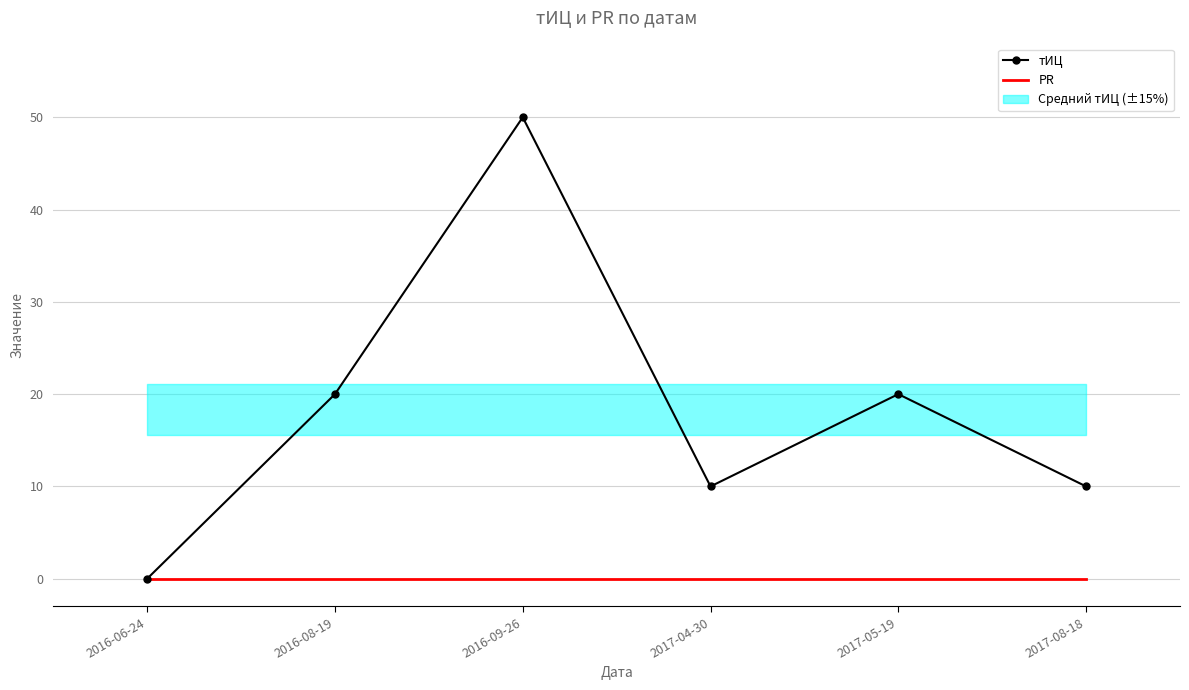

Reading right to left, list all the values displayed in this chart.

тИЦ: 2017-08-18=10	2017-05-19=20	2017-04-30=10	2016-09-26=50	2016-08-19=20	2016-06-24=0
PR: 2017-08-18=0	2017-05-19=0	2017-04-30=0	2016-09-26=0	2016-08-19=0	2016-06-24=0